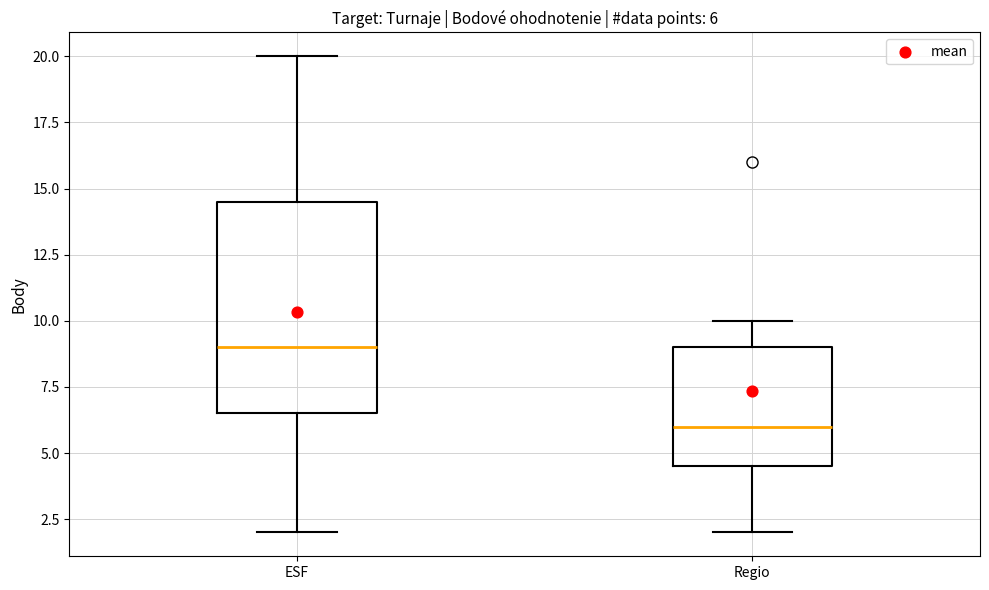

Which box has the lowest median line?

Regio